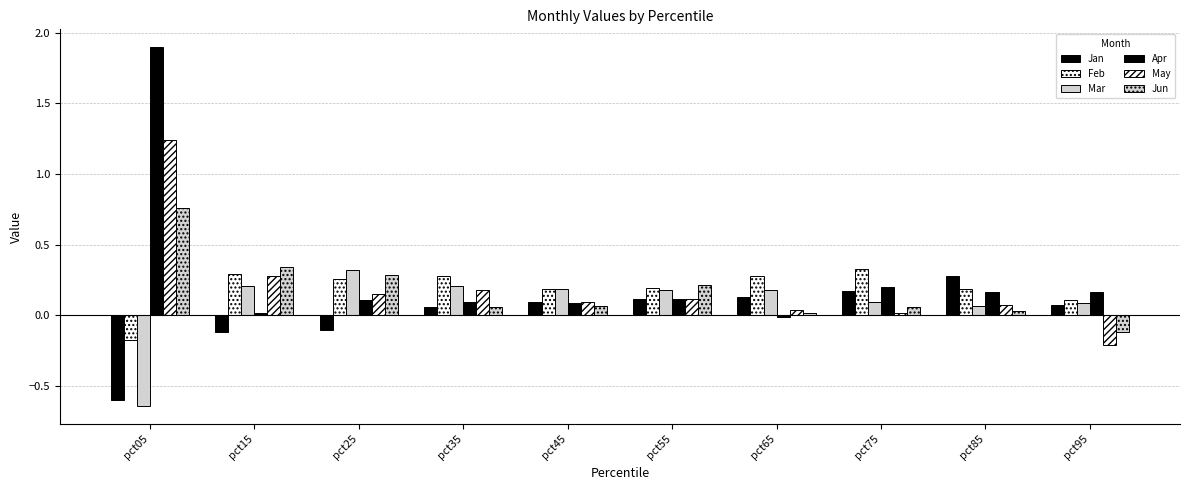

Reading right to left, transcribe all the data shown in this chart.

Jan: pct95=0.1	pct85=0.3	pct75=0.2	pct65=0.1	pct55=0.1	pct45=0.1	pct35=0.1	pct25=-0.1	pct15=-0.1	pct05=-0.6
Feb: pct95=0.1	pct85=0.2	pct75=0.3	pct65=0.3	pct55=0.2	pct45=0.2	pct35=0.3	pct25=0.3	pct15=0.3	pct05=-0.2
Mar: pct95=0.1	pct85=0.1	pct75=0.1	pct65=0.2	pct55=0.2	pct45=0.2	pct35=0.2	pct25=0.3	pct15=0.2	pct05=-0.6
Apr: pct95=0.2	pct85=0.2	pct75=0.2	pct65=-0.0	pct55=0.1	pct45=0.1	pct35=0.1	pct25=0.1	pct15=0.0	pct05=1.9
May: pct95=-0.2	pct85=0.1	pct75=0.0	pct65=0.0	pct55=0.1	pct45=0.1	pct35=0.2	pct25=0.1	pct15=0.3	pct05=1.2
Jun: pct95=-0.1	pct85=0.0	pct75=0.1	pct65=0.0	pct55=0.2	pct45=0.1	pct35=0.1	pct25=0.3	pct15=0.3	pct05=0.8